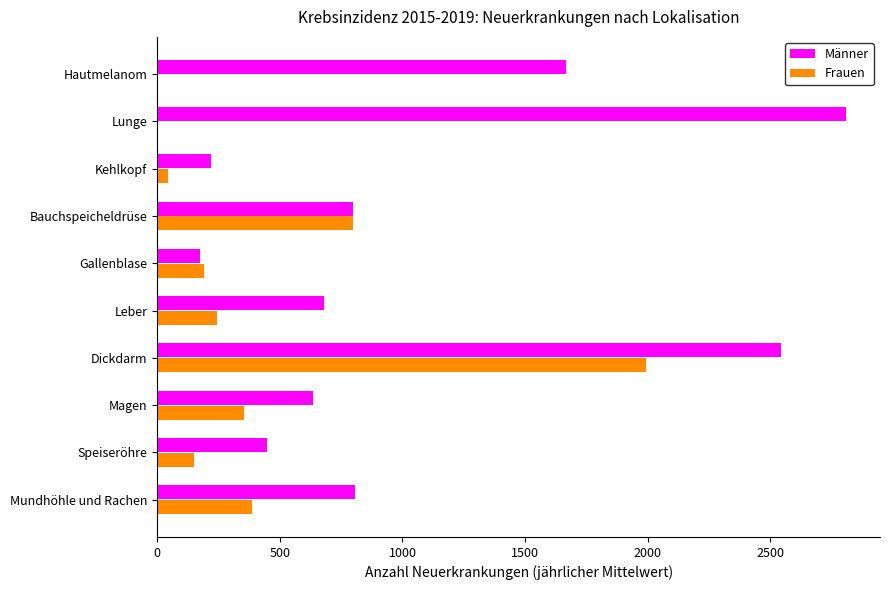

What is the greatest value displayed?

2806.8